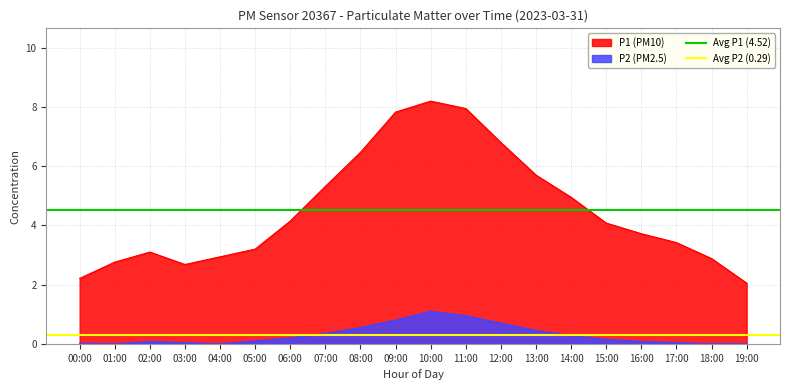

True or false: P2 (PM2.5) and P1 (PM10) intersect in this chart.

False